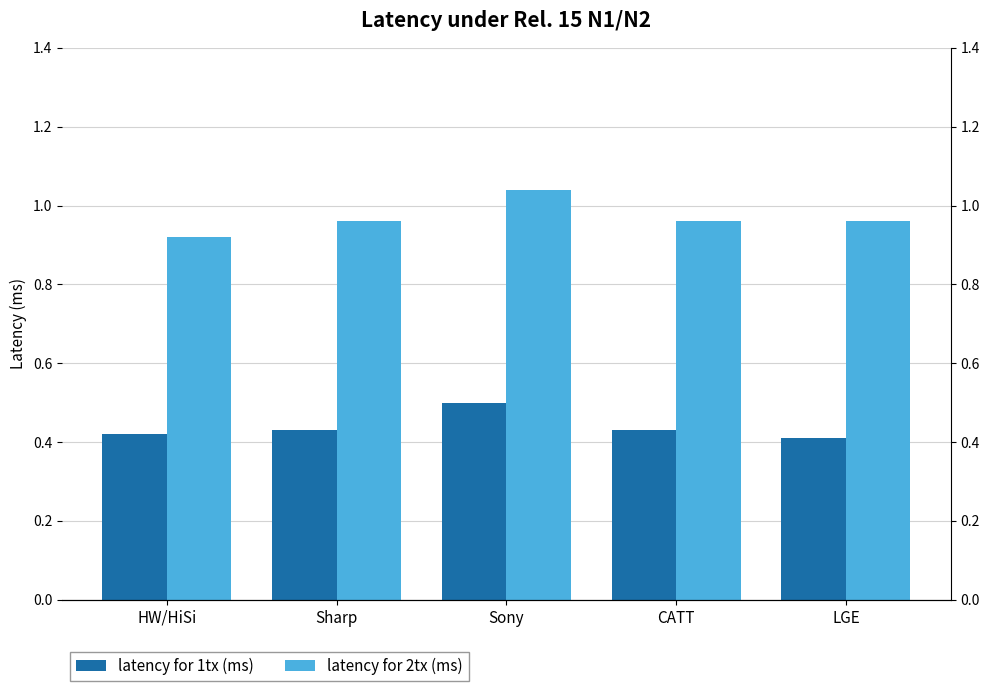

The latency for 1tx (ms) series shows 0.4 at HW/HiSi. True or false?

True